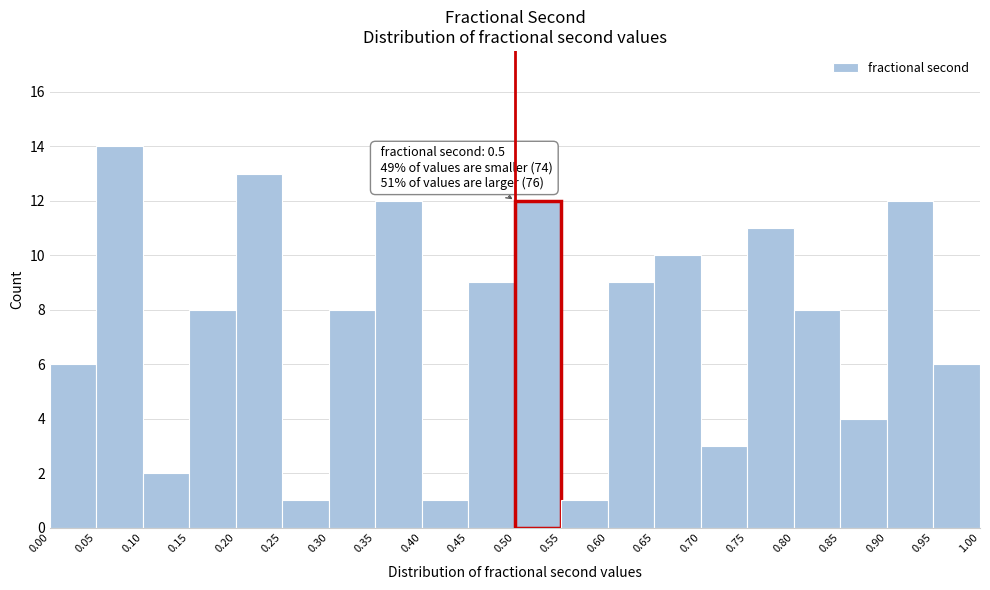

Which range on the x-axis has the tallest bar?

0.05 to 0.10